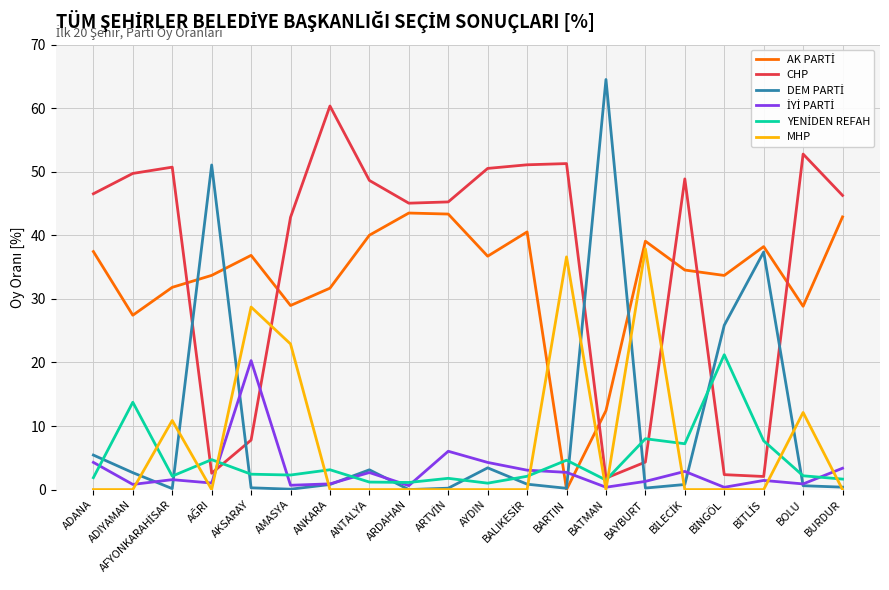

How many intersections are there between CHP and MHP?

4